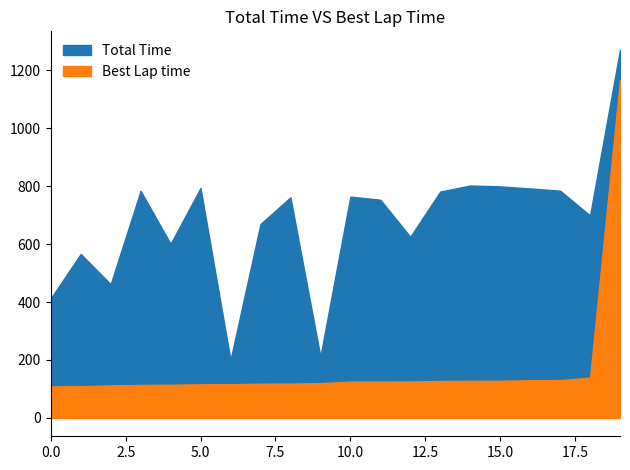

What is the highest value of the Total Time series?

1271.7